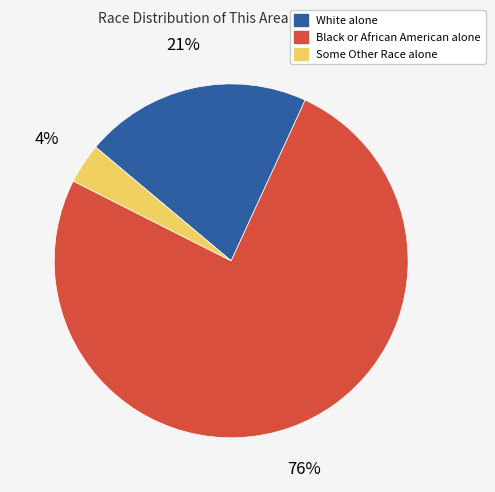

Is it true that White alone is 21% of the pie?

True